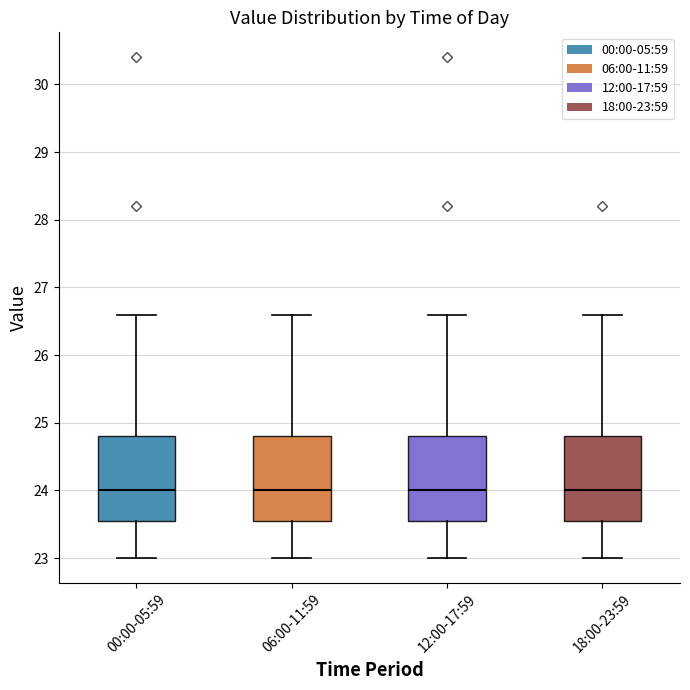

Reading left to right, transcribe this box plot: for each box, give where its median line is, the range the box spans, and where its two whiskers end, as read against the y-axis. The values are not printed on the chart, so give them approximately, as read against the axis.

00:00-05:59: median 24.0, box 23.6 to 24.8, whiskers 23.0 to 26.6
06:00-11:59: median 24.0, box 23.6 to 24.8, whiskers 23.0 to 26.6
12:00-17:59: median 24.0, box 23.6 to 24.8, whiskers 23.0 to 26.6
18:00-23:59: median 24.0, box 23.6 to 24.8, whiskers 23.0 to 26.6